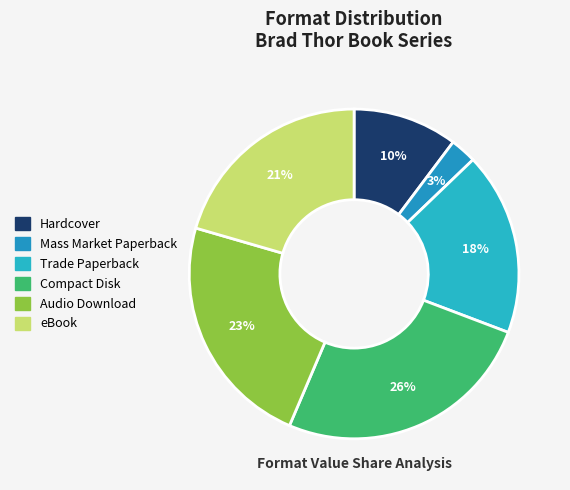

How many segments does this pie chart have?

6